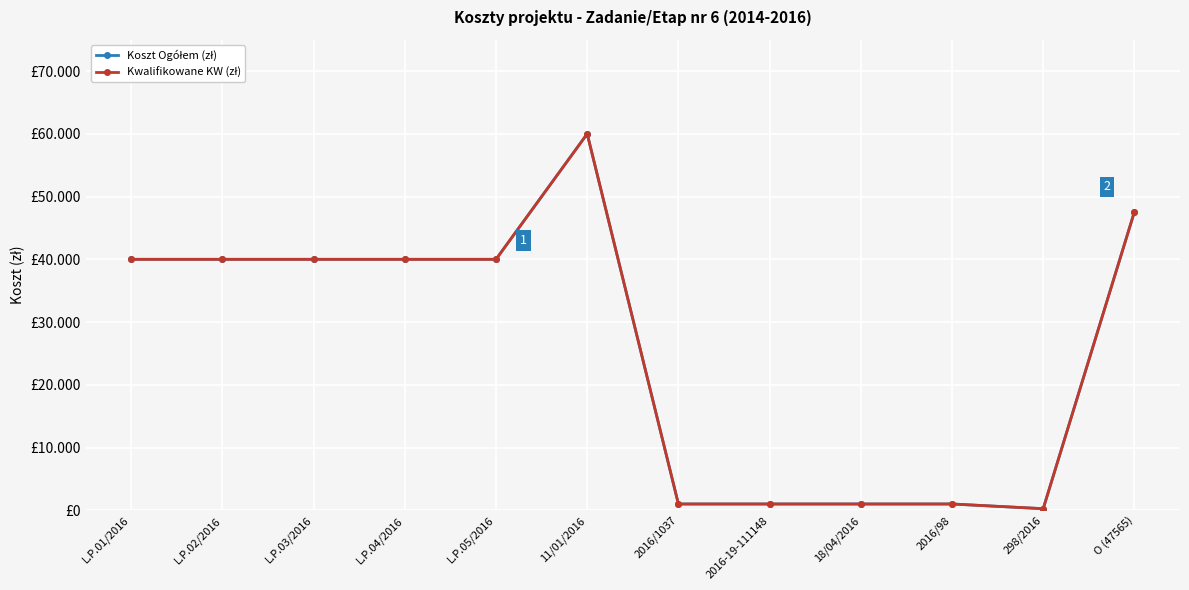

In Kwalifikowane KW (zł), how many points are higher than both neighbors (excluding endpoints)?

1